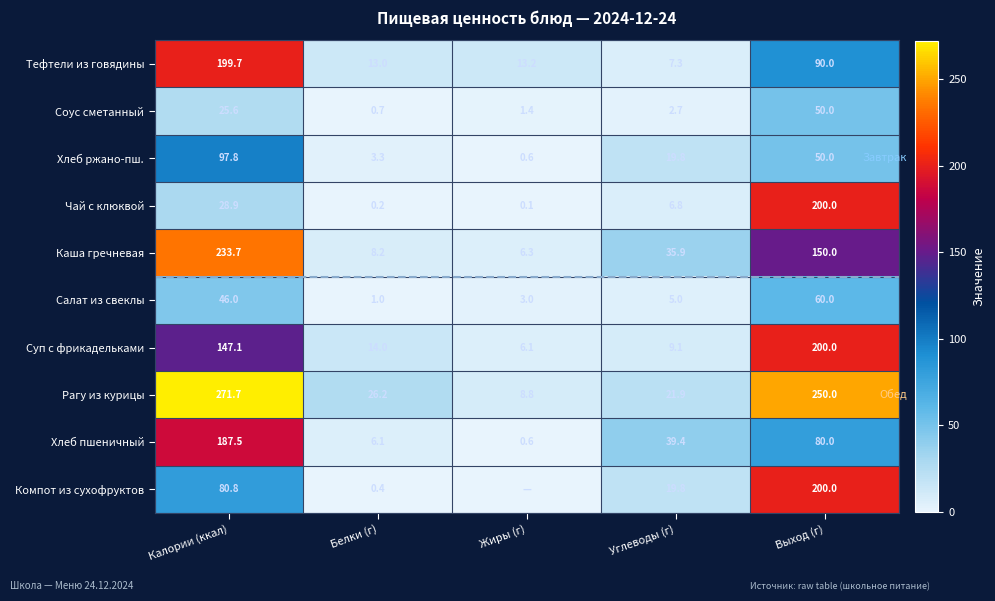

What is the total value across all series at Калории (ккал)?

1318.8